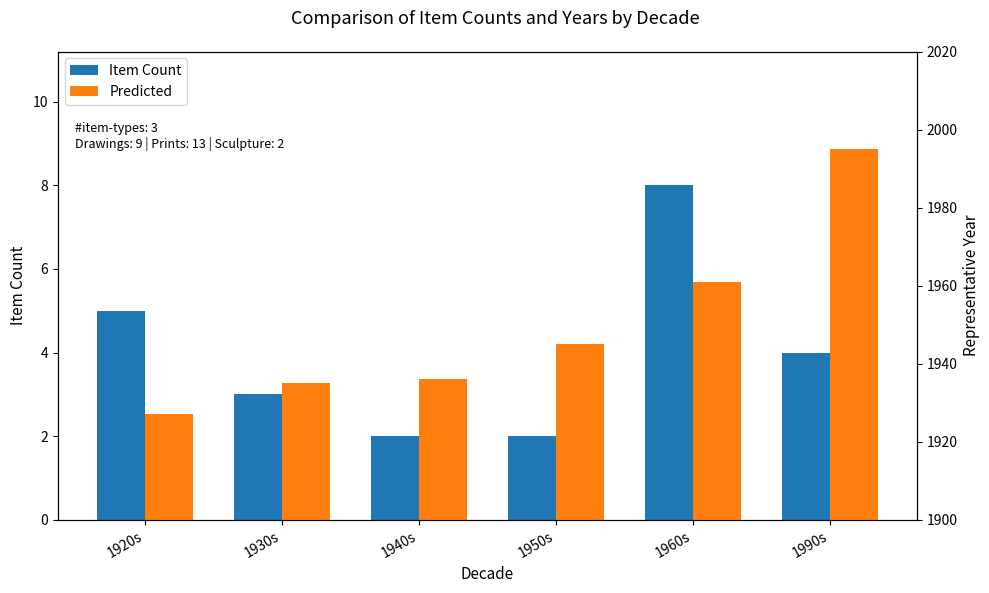

What is the spread (max minus min) of values at 1950s?

1943